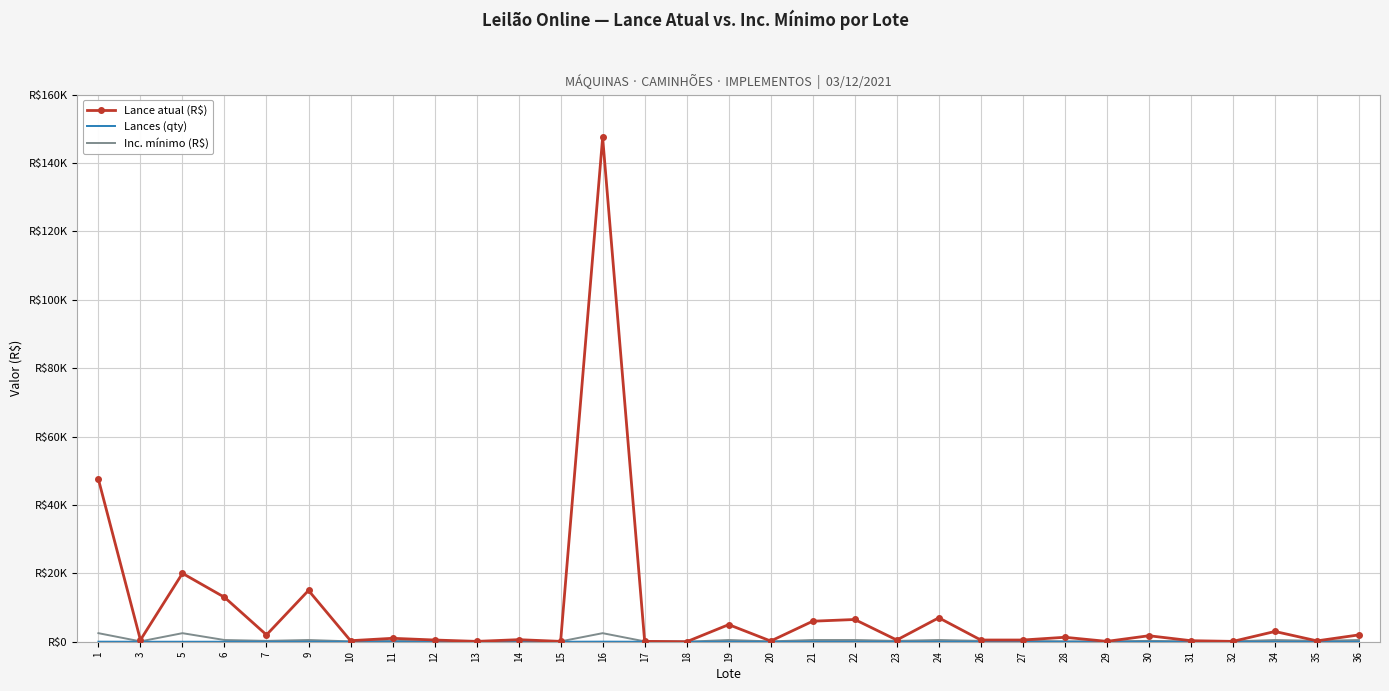

The Lance atual (R$) series shows 492.1 at 31. True or false?

False